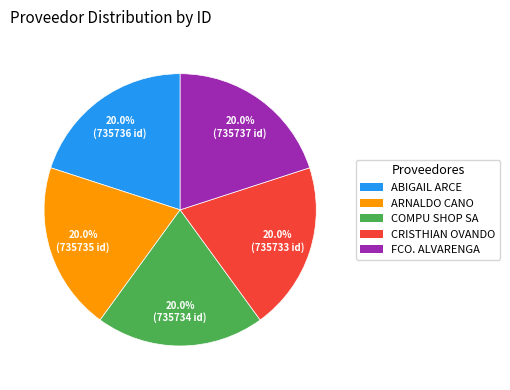

Does any single category account for the majority?

No